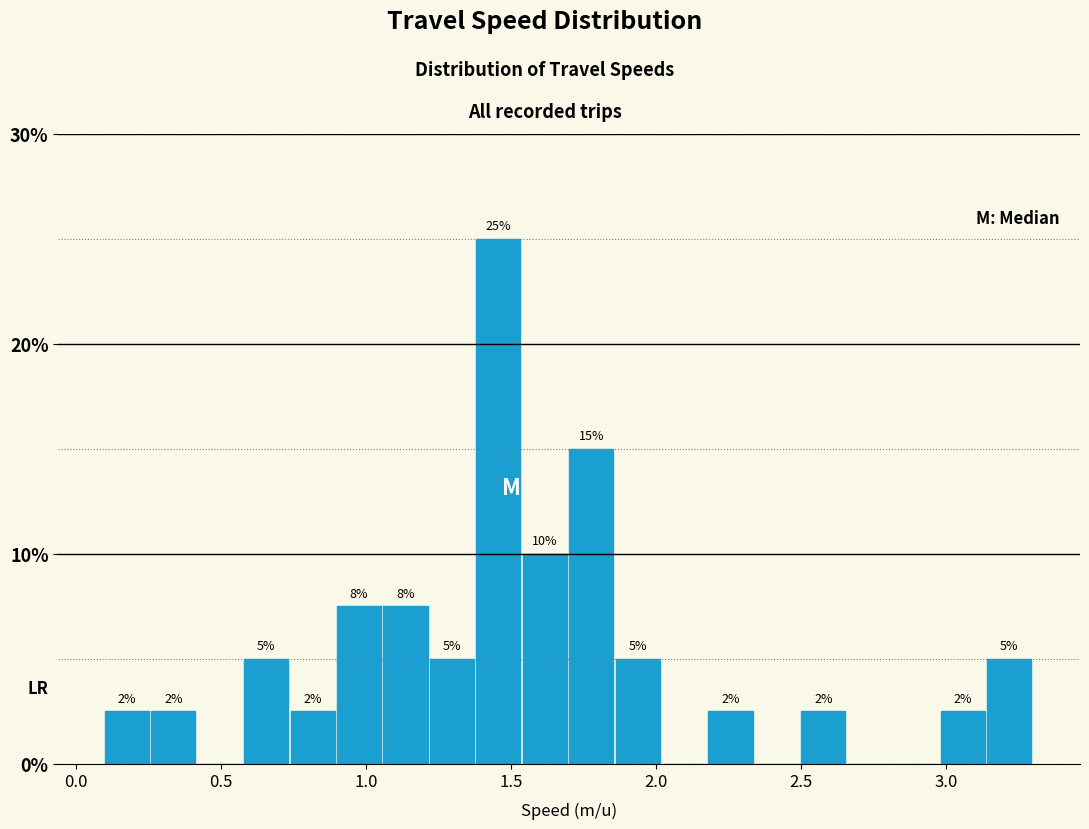

Read against the x-axis, roughly where is the centre of the tallest bar?

1.45